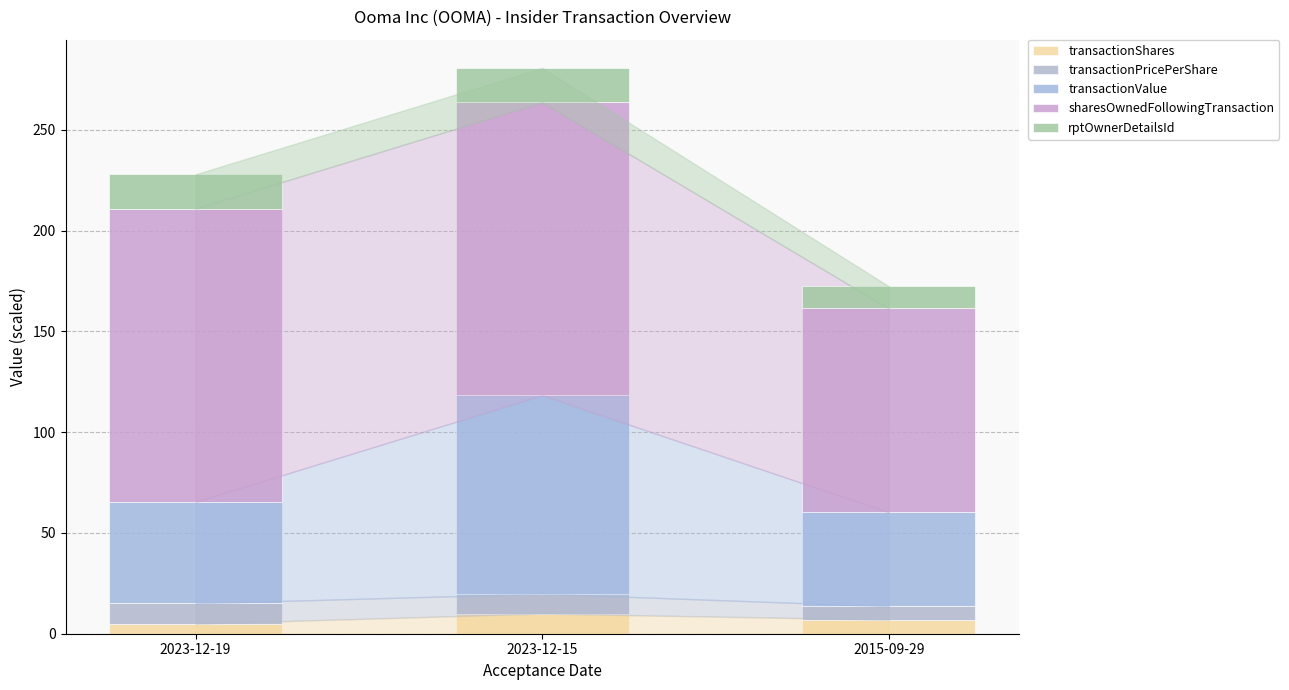

What is the sum of the transactionShares values at 2023-12-19 and 2023-12-15?

15.0